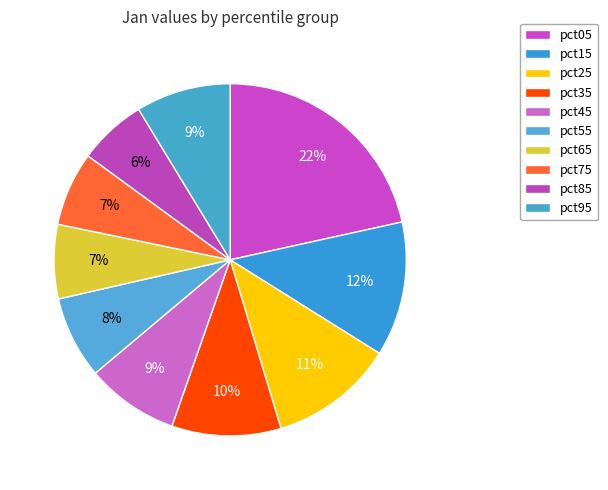

Count the number of slices in the pie.

10